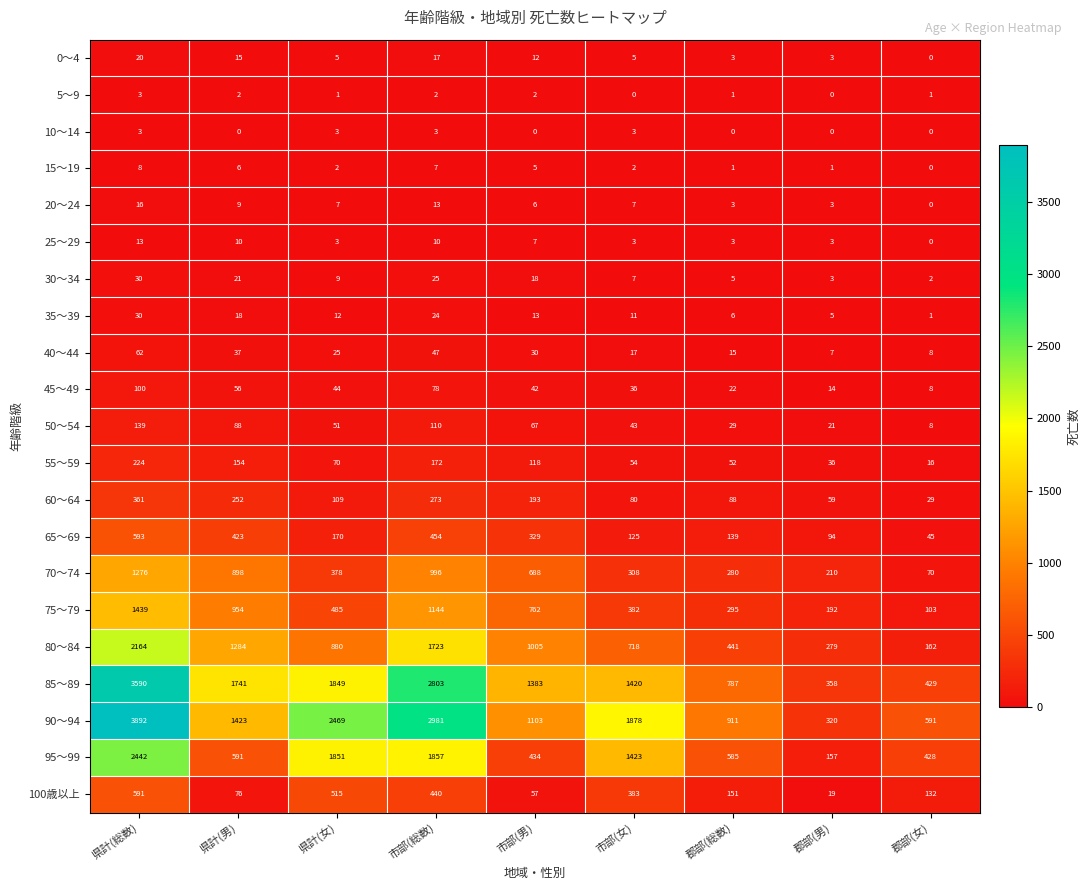

At which label does 15～19 reach its minimum?

郡部(女)